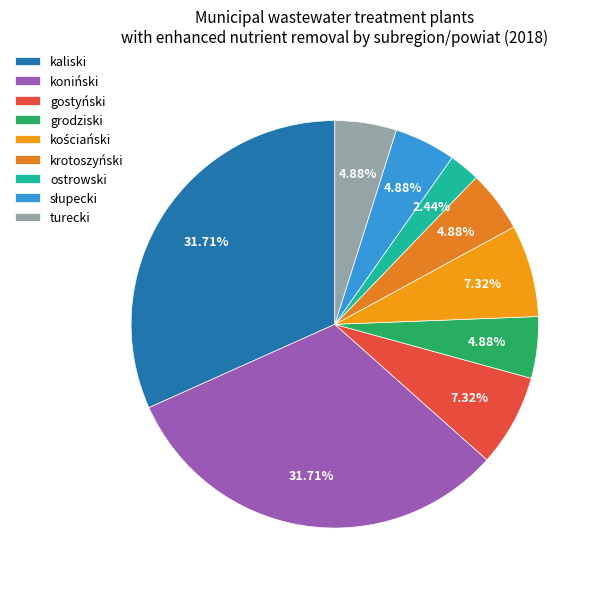

Which category has the biggest portion of the pie?

kaliski